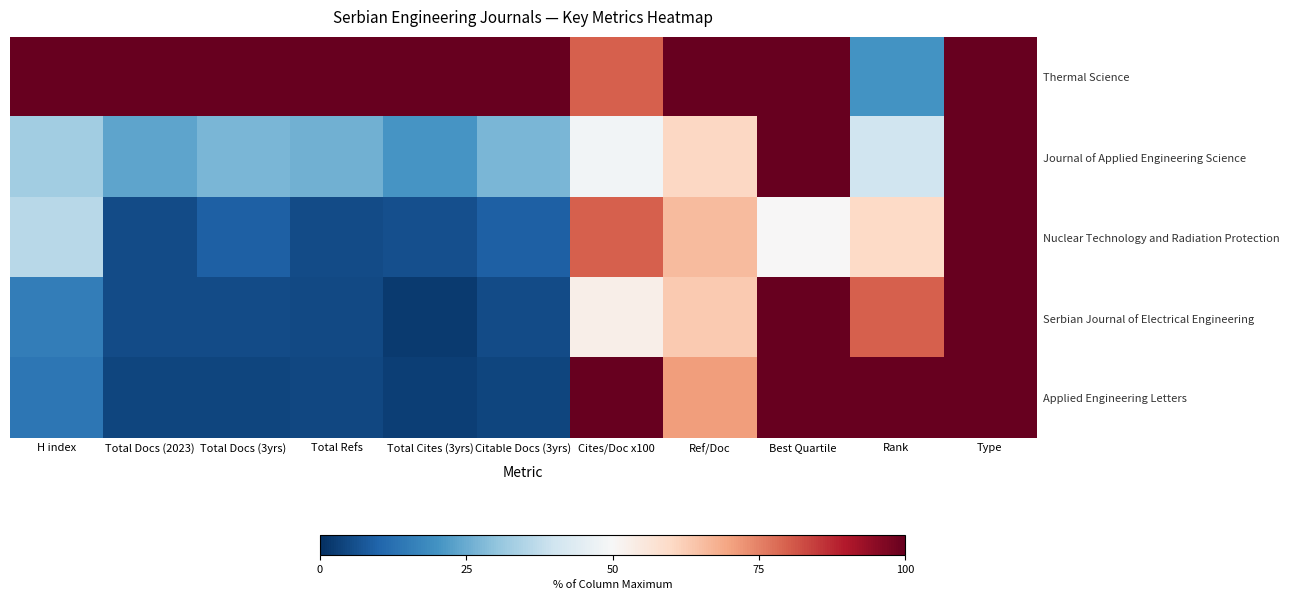

Reading left to right, transcribe all the data shown in this chart.

Thermal Science: H index=100.0	Total Docs (2023)=100.0	Total Docs (3yrs)=100.0	Total Refs=100.0	Total Cites (3yrs)=100.0	Citable Docs (3yrs)=100.0	Cites/Doc x100=80.0	Ref/Doc=100.0	Best Quartile=100.0	Rank=20.0	Type=100.0
Journal of Applied Engineering Science: H index=32.8	Total Docs (2023)=23.6	Total Docs (3yrs)=27.0	Total Refs=26.0	Total Cites (3yrs)=20.4	Citable Docs (3yrs)=27.1	Cites/Doc x100=48.8	Ref/Doc=60.5	Best Quartile=100.0	Rank=40.0	Type=100.0
Nuclear Technology and Radiation Protection: H index=36.2	Total Docs (2023)=5.3	Total Docs (3yrs)=9.2	Total Refs=5.2	Total Cites (3yrs)=6.0	Citable Docs (3yrs)=9.0	Cites/Doc x100=80.0	Ref/Doc=65.8	Best Quartile=50.0	Rank=60.0	Type=100.0
Serbian Journal of Electrical Engineering: H index=15.5	Total Docs (2023)=5.1	Total Docs (3yrs)=5.1	Total Refs=4.8	Total Cites (3yrs)=2.2	Citable Docs (3yrs)=5.1	Cites/Doc x100=52.8	Ref/Doc=63.2	Best Quartile=100.0	Rank=80.0	Type=100.0
Applied Engineering Letters: H index=13.8	Total Docs (2023)=4.1	Total Docs (3yrs)=4.2	Total Refs=4.3	Total Cites (3yrs)=3.1	Citable Docs (3yrs)=4.1	Cites/Doc x100=100.0	Ref/Doc=71.1	Best Quartile=100.0	Rank=100.0	Type=100.0